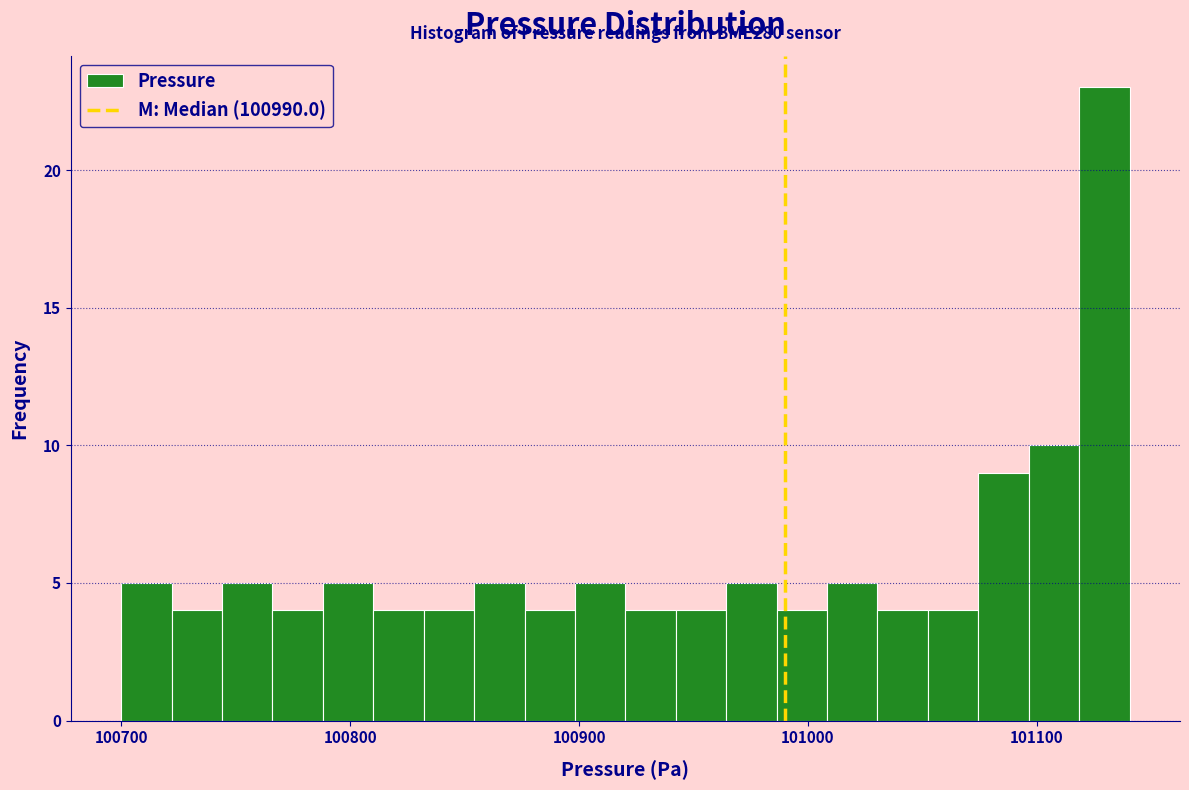

Read against the x-axis, roughly where is the centre of the tallest bar?

101130